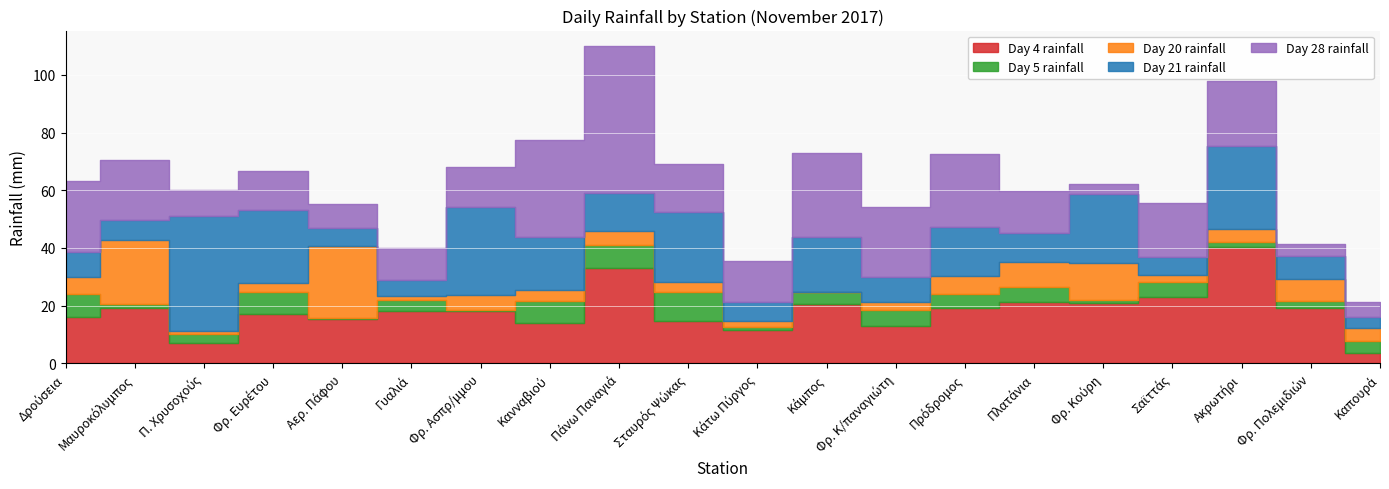

Where is Day 4 rainfall nearest to the value 21?

Φρ. Κούρη